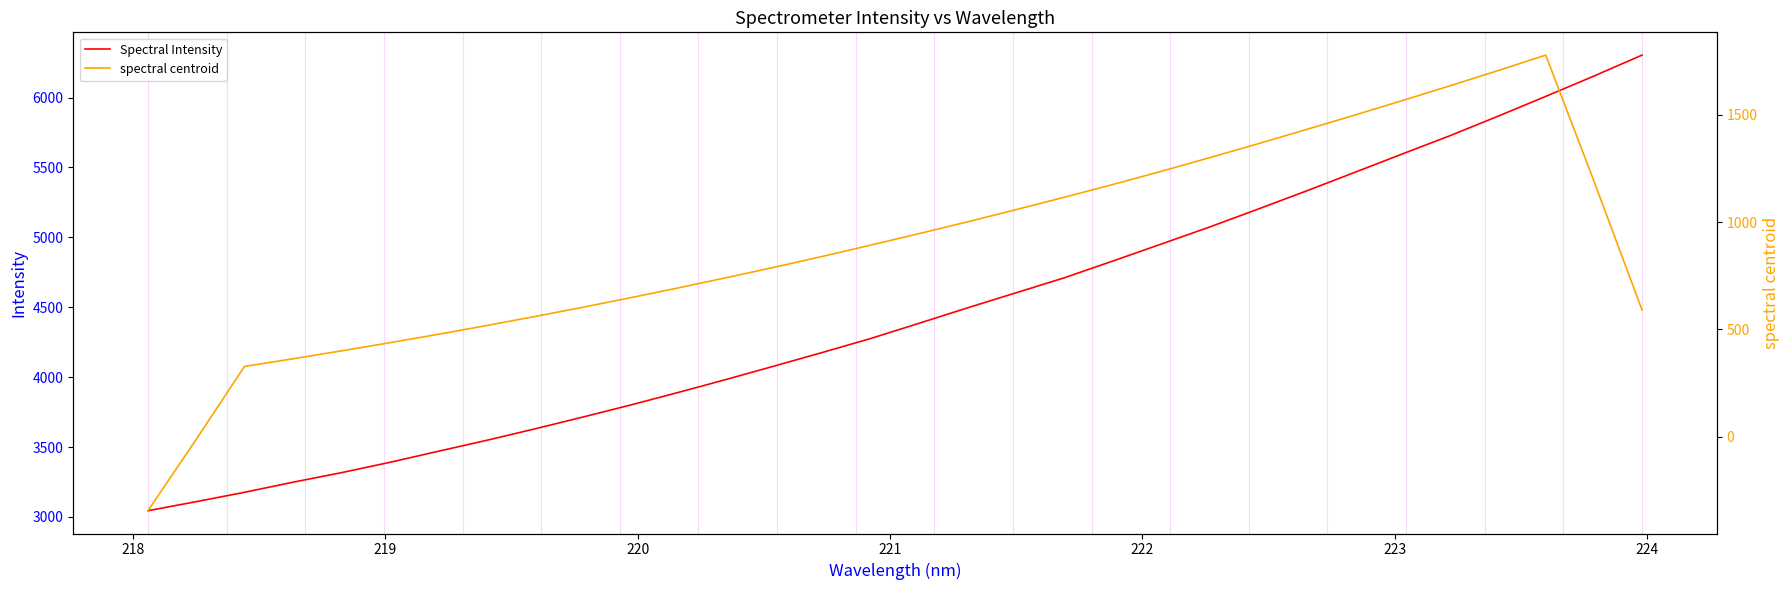

What is the minimum value for Spectral Intensity?

3044.6